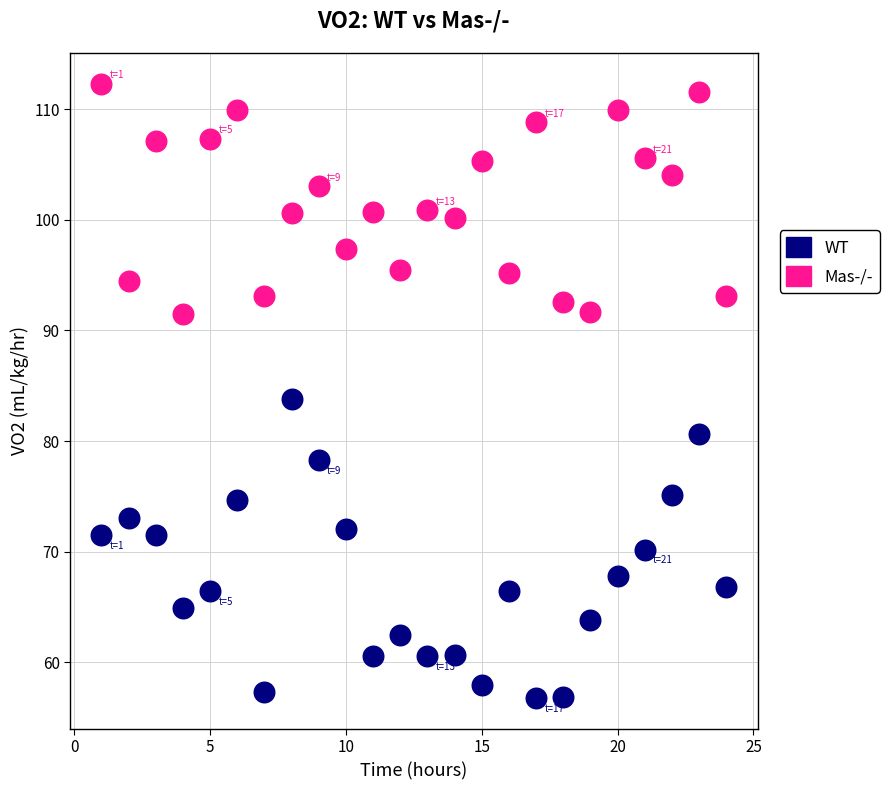

Across all data points, what is the range of Y values (max minus min)?

55.5